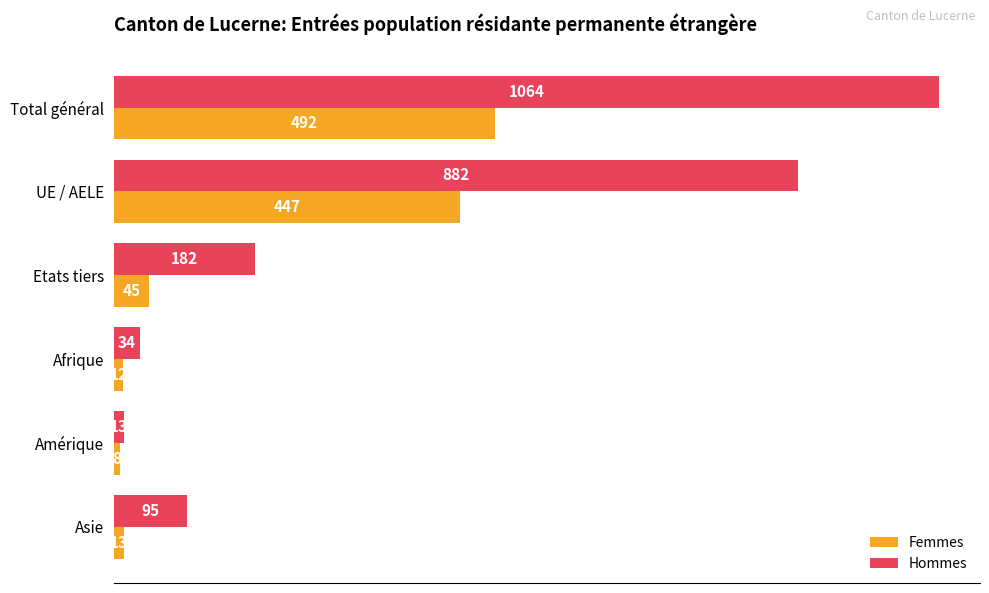

Is the value of Femmes at Asie greater than the value of Hommes at Asie?

No